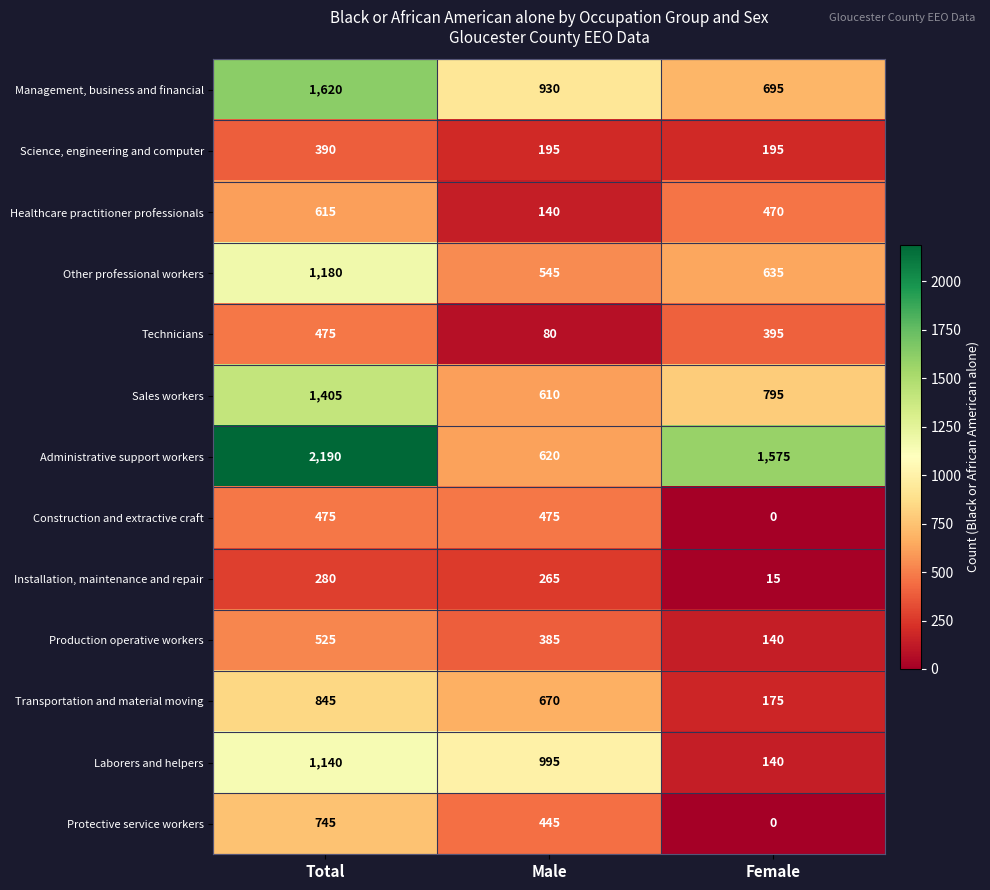

Which category has the highest value across all series?

Total